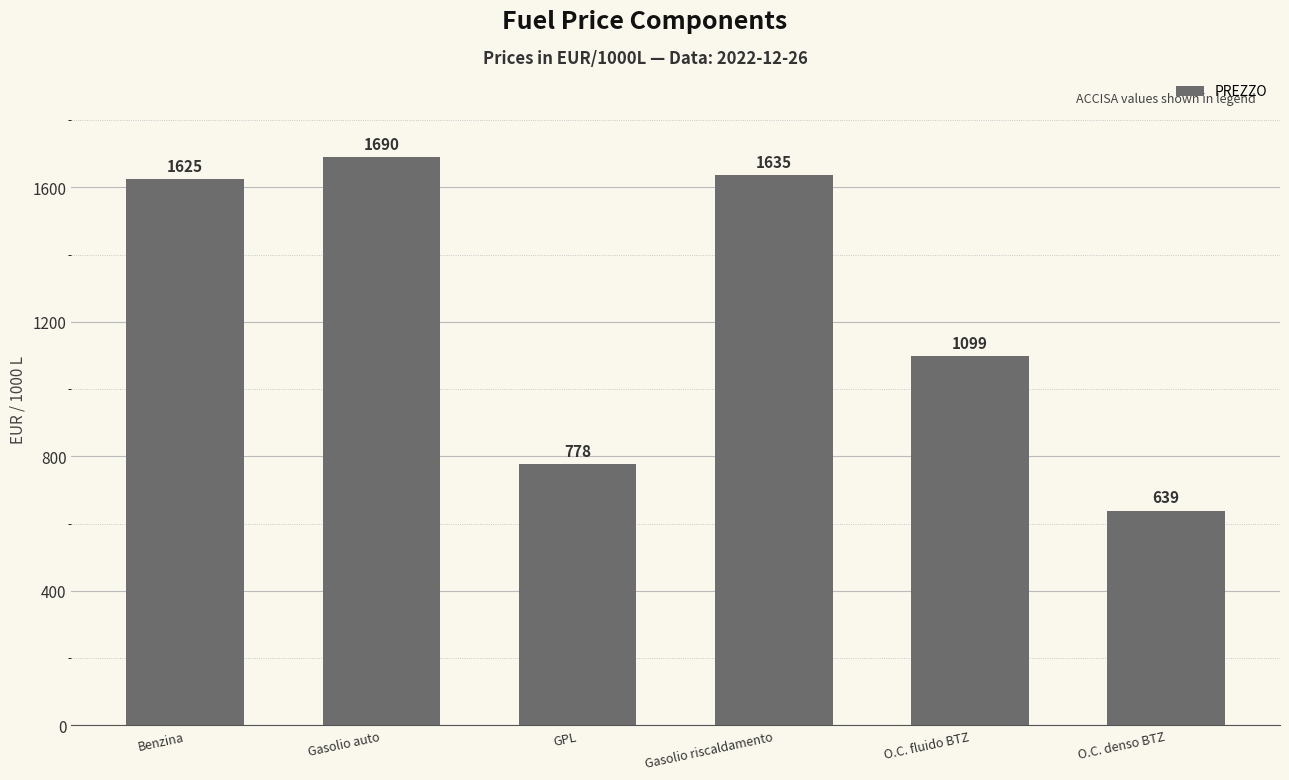

Where is the data nearest to the value 1164?

O.C. fluido BTZ